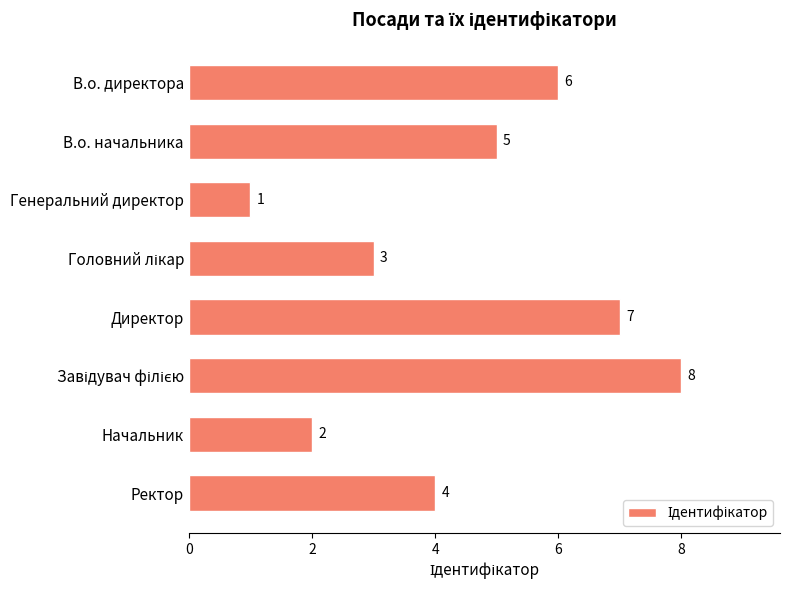

True or false: the data shows 7 at Ректор.

False